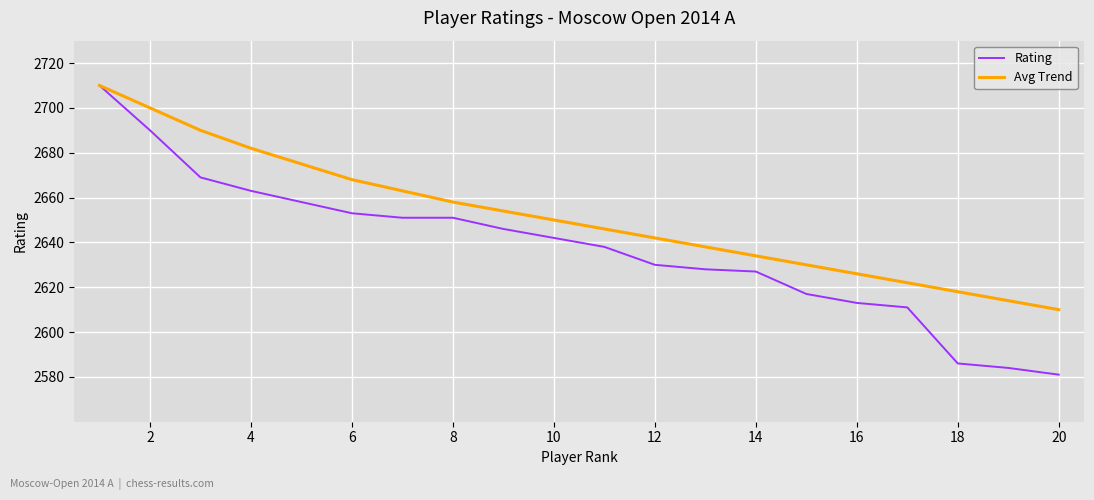

List the series in order of their overall mean, highest first.

Avg Trend, Rating